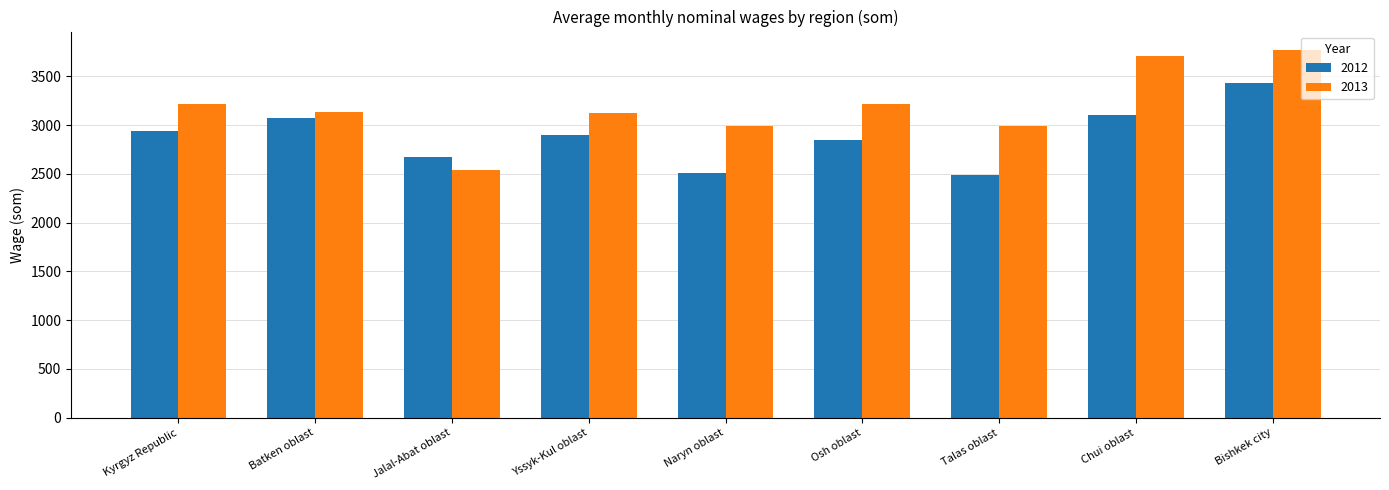

What is the sum of the 2012 values at Batken oblast and Kyrgyz Republic?

6009.9